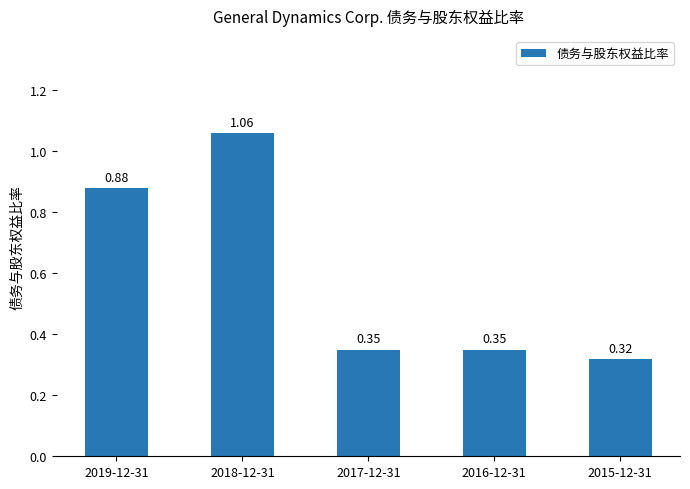

Between 2015-12-31 and 2016-12-31, which is larger?

2016-12-31